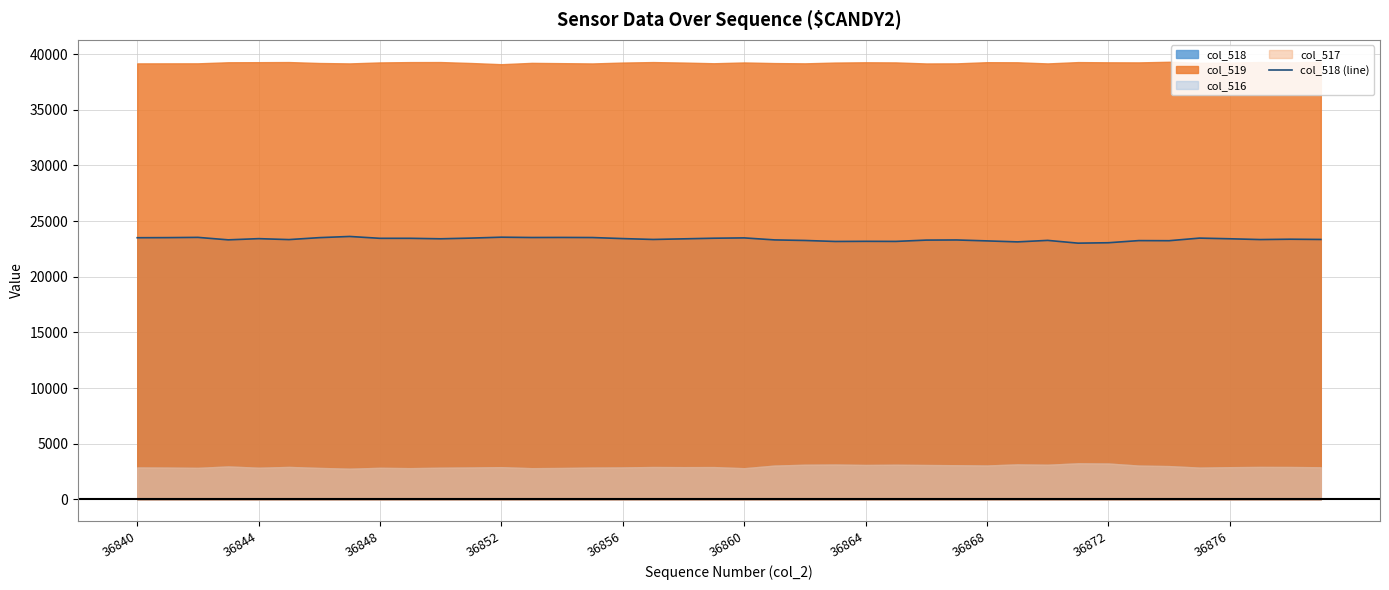

What is the lowest value of the col_518 (line) series?

23016